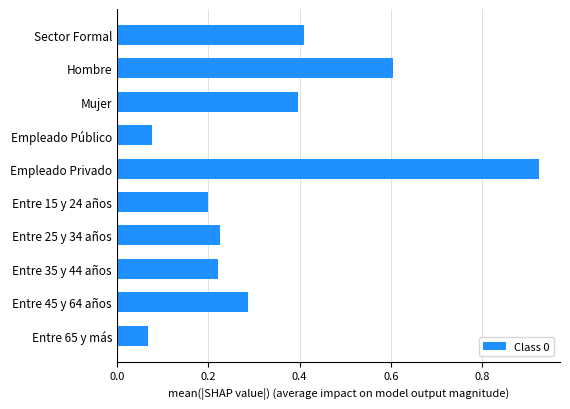

The value at Sector Formal is 0.4. True or false?

True